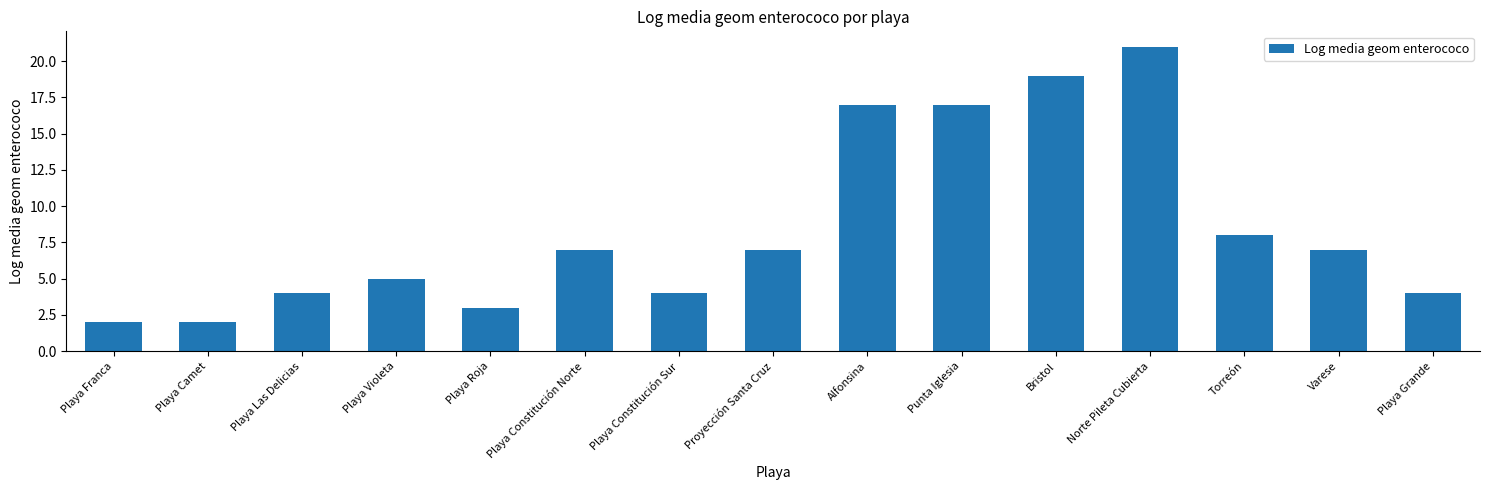

Between Bristol and Playa Violeta, which is larger?

Bristol